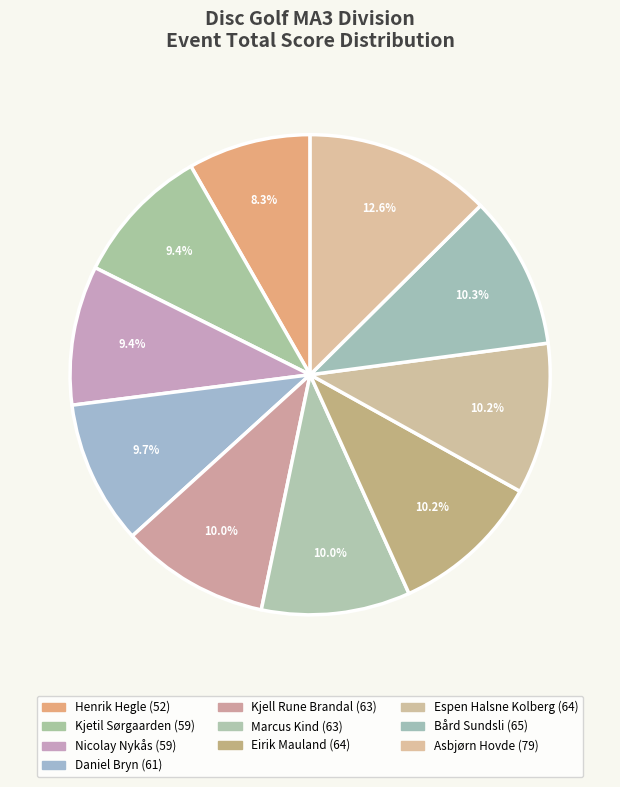

To the nearest percent, what is the combined percentage of Marcus Kind and Asbjørn Hovde?

23%